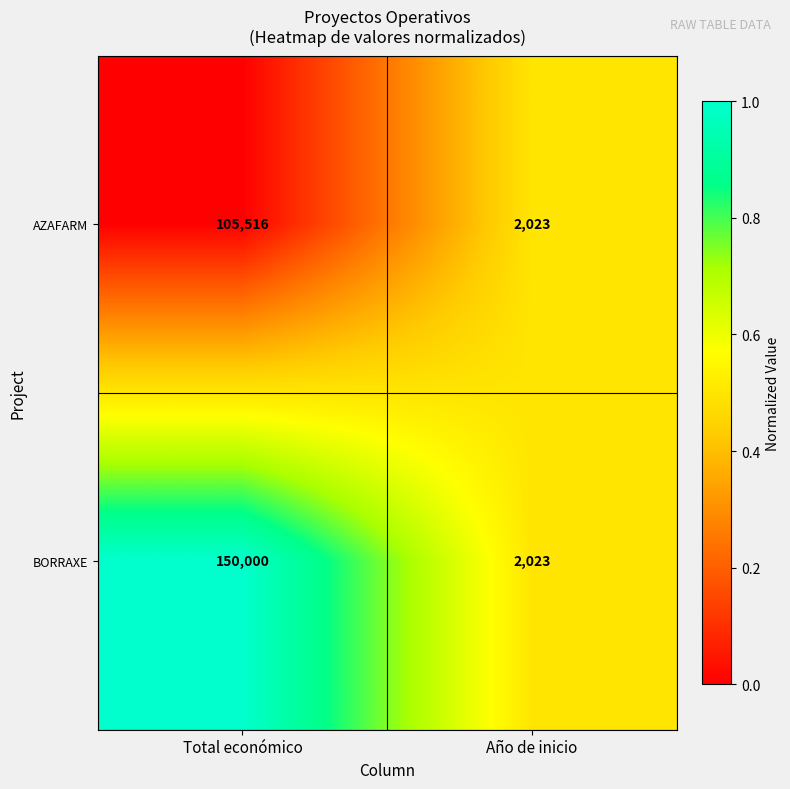

Rank the series by their maximum value, from lowest to highest.

AZAFARM, BORRAXE